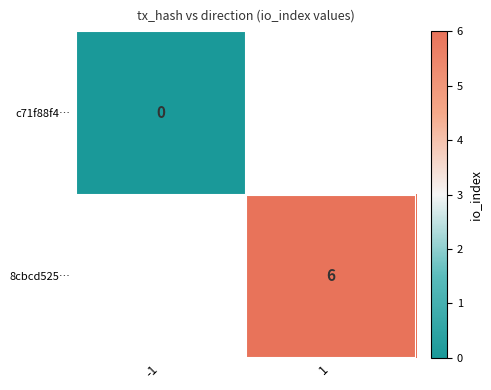

The value of 8cbcd525… at 1 is 4. True or false?

False